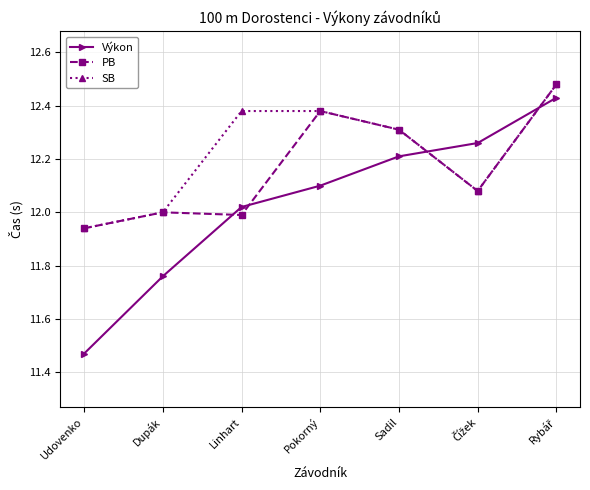

At which category does the chart reach its minimum across all series?

Udovenko